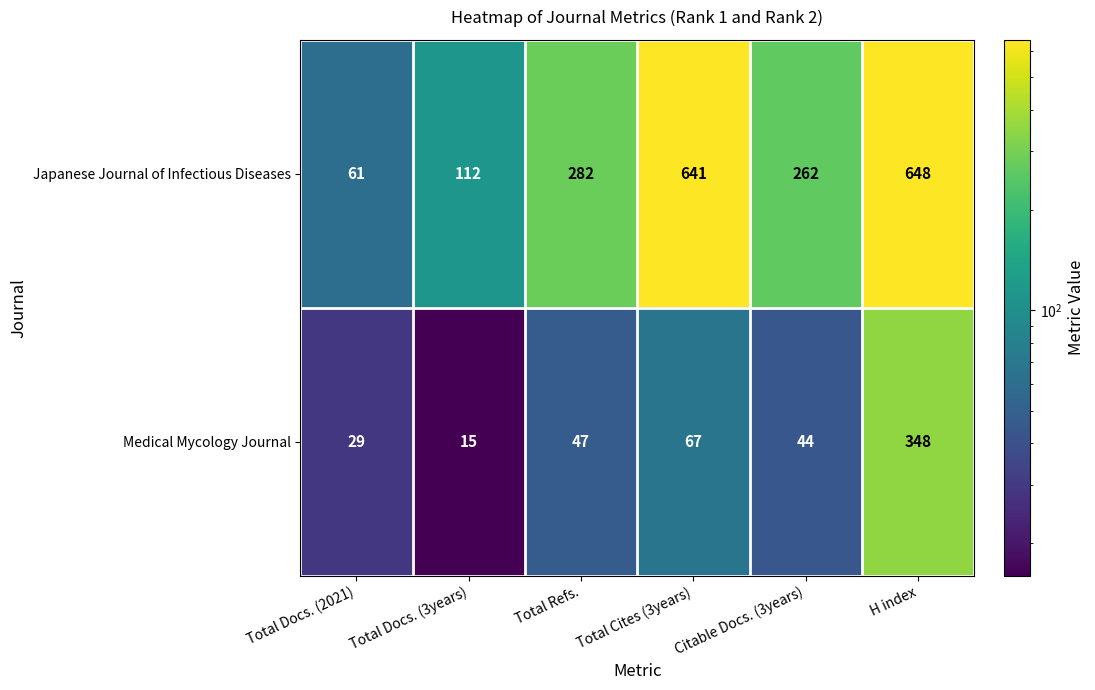

What is the total value across all series at H index?

996